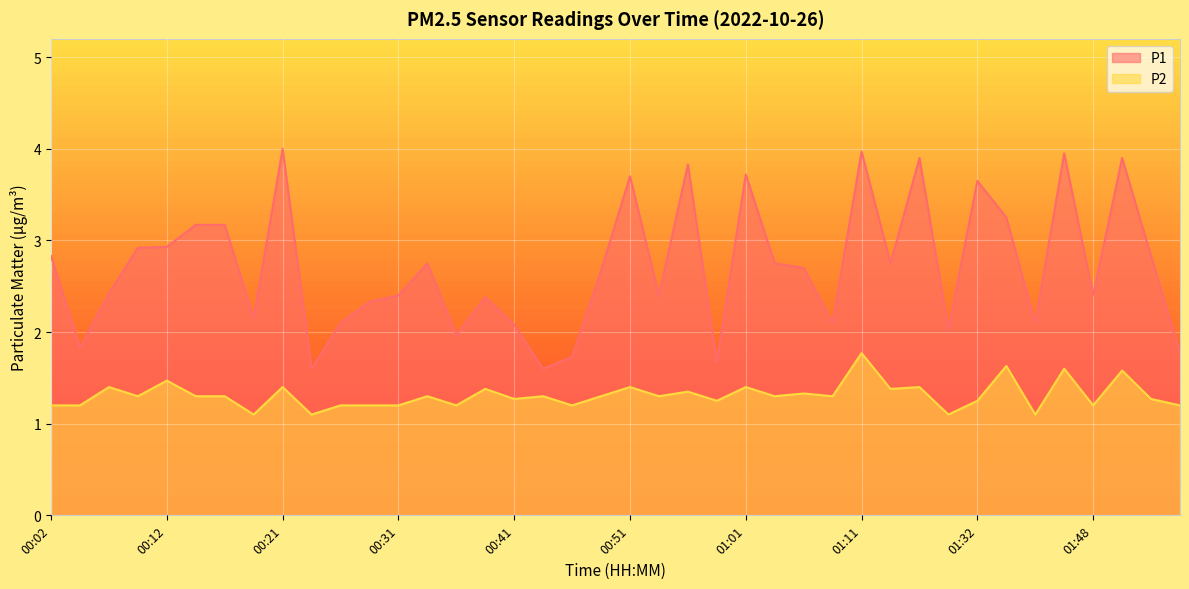

True or false: P2 and P1 intersect in this chart.

False